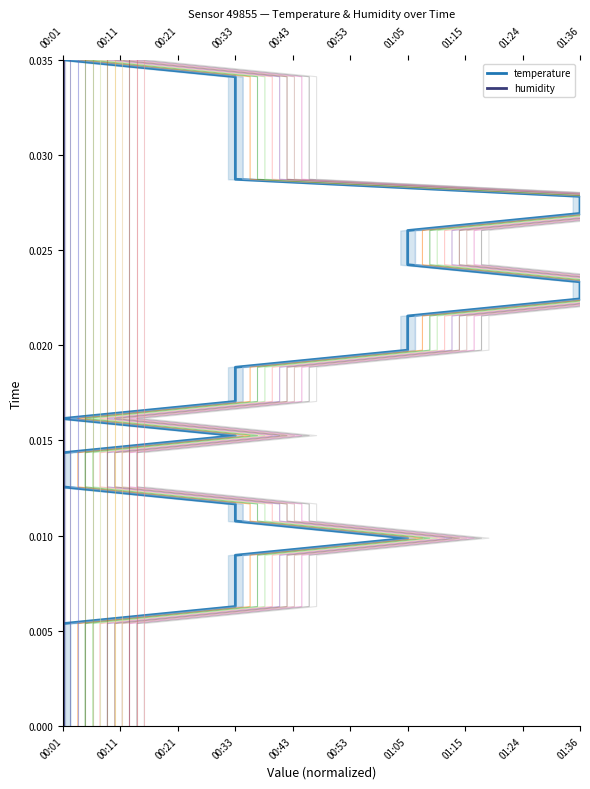

True or false: humidity and temperature intersect in this chart.

False